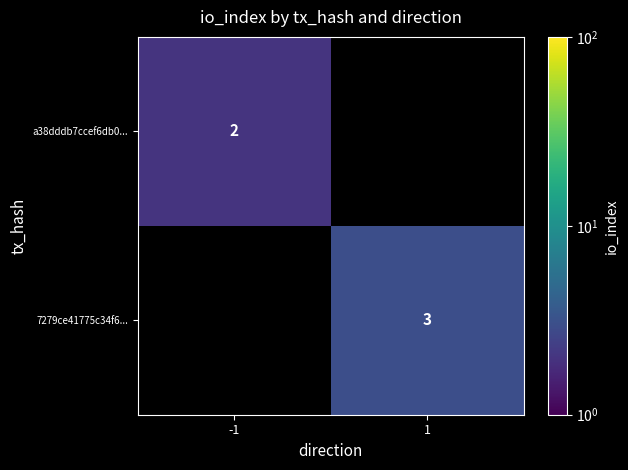

Is it true that 7279ce41775c34f6... equals 4 at 1?

False